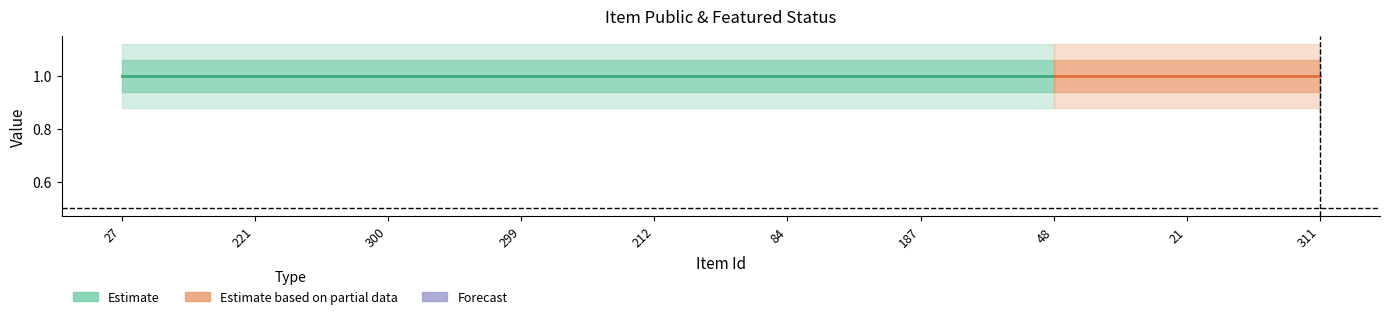

At how many categories does at least one series exceed 0?

10